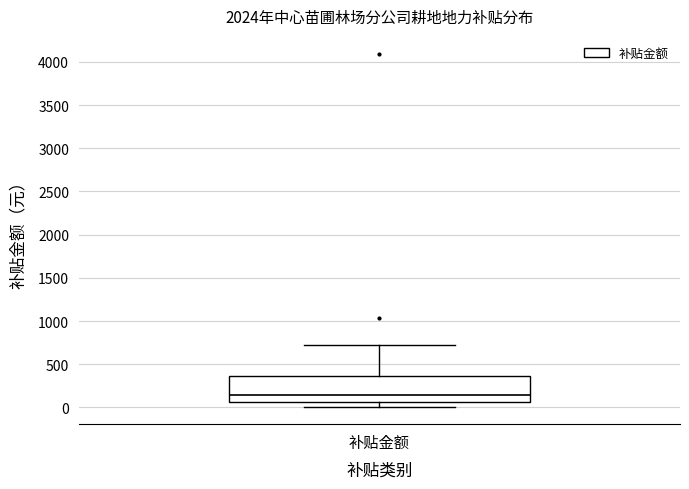

Where does the upper whisker of the box for 补贴金额 end on the y-axis? The values are not printed on the chart, so give them approximately, as read against the axis.

700